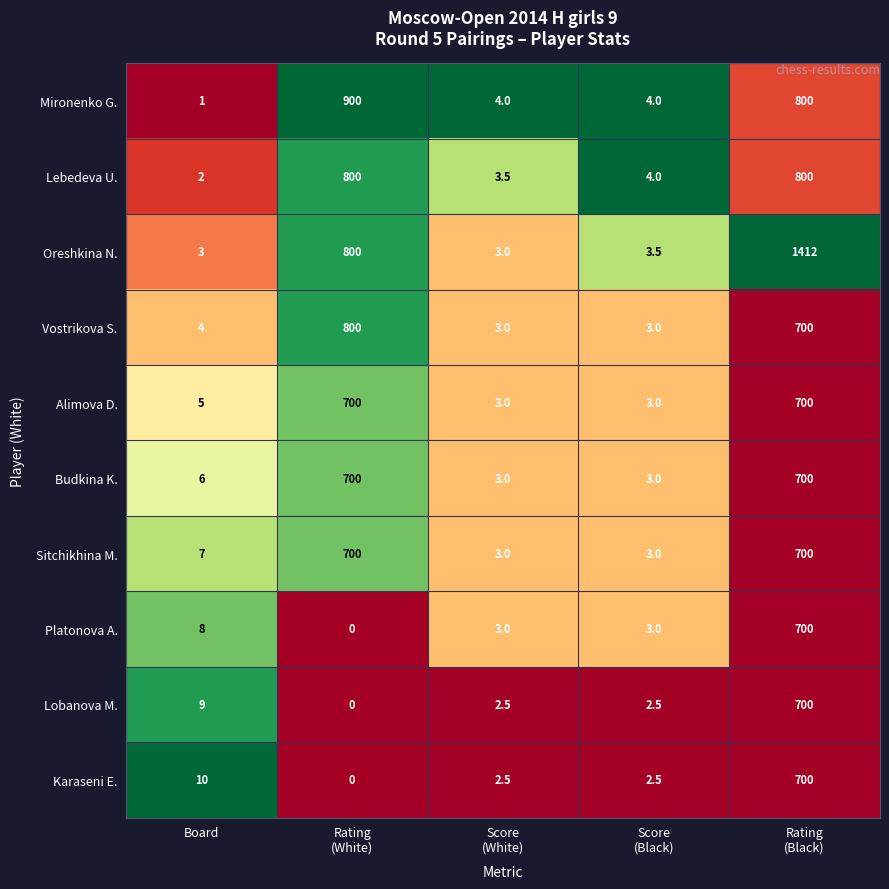

What value does the Mironenko G. series have at Board?

1.0